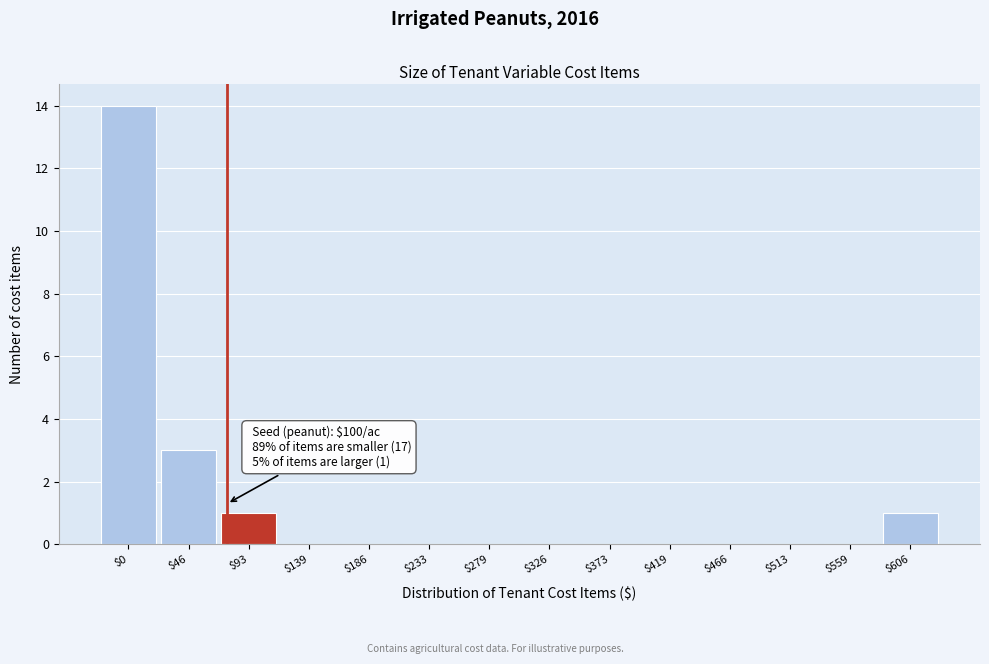

Which label corresponds to the largest value in the chart?

$0